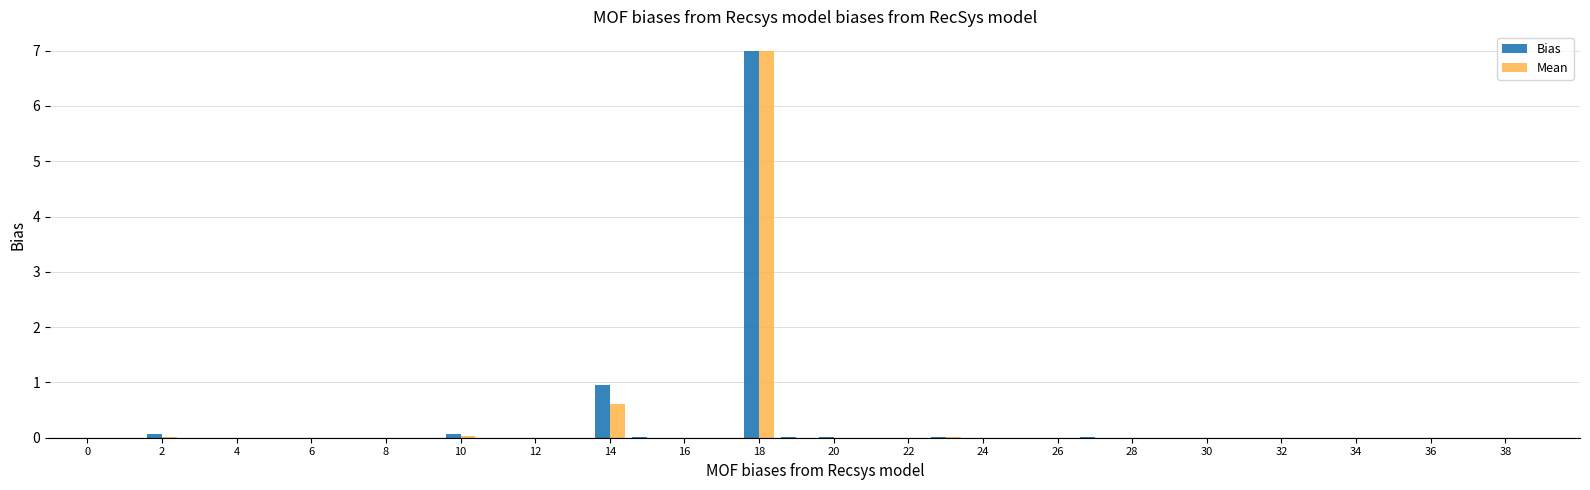

What is the sum of all Bias values?

8.1